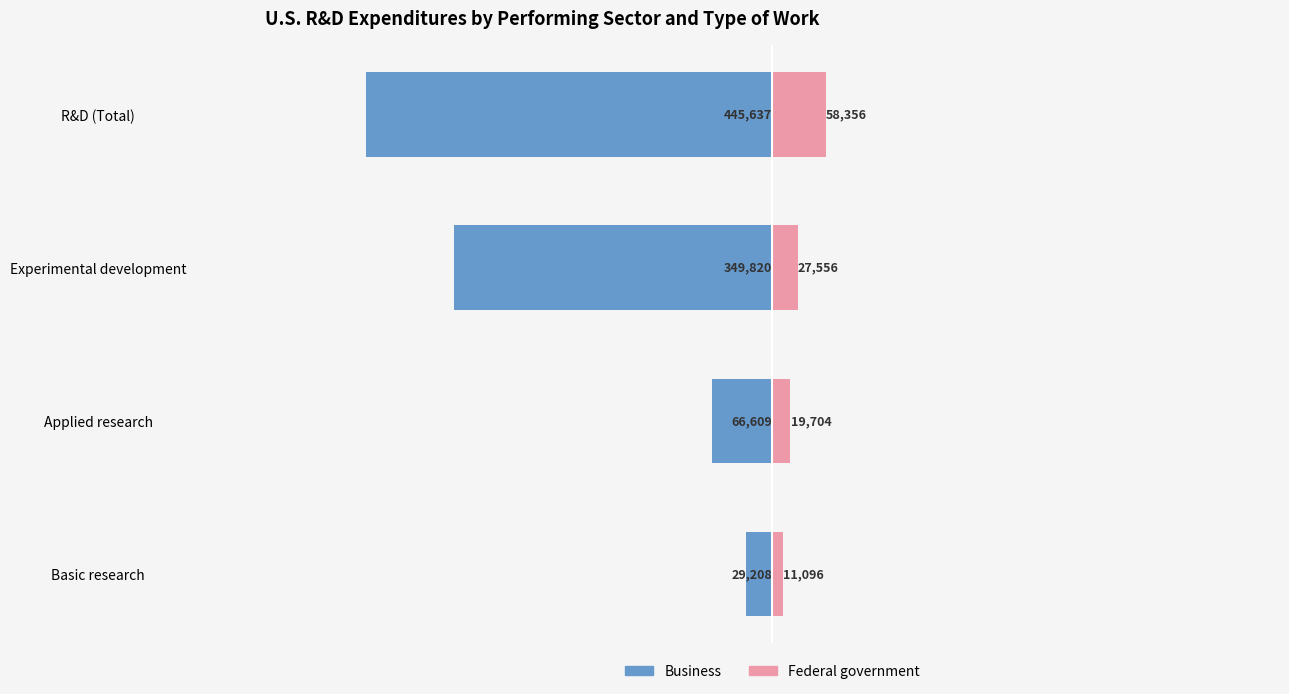

Reading left to right, what are all the values shown in this chart?

Business: -29208	-66609	-349820	-445637
Federal government: 11096	19704	27556	58356